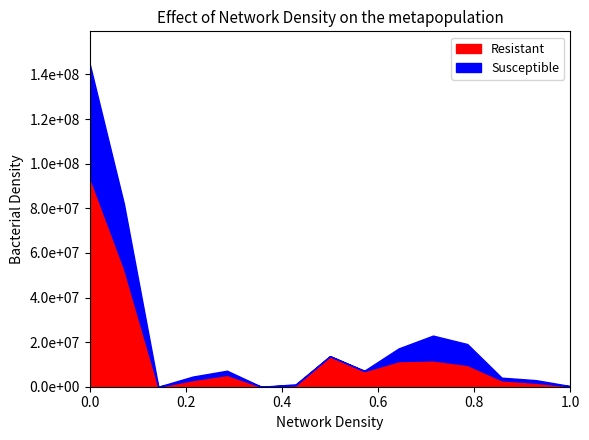

How many series are shown in this chart?

2